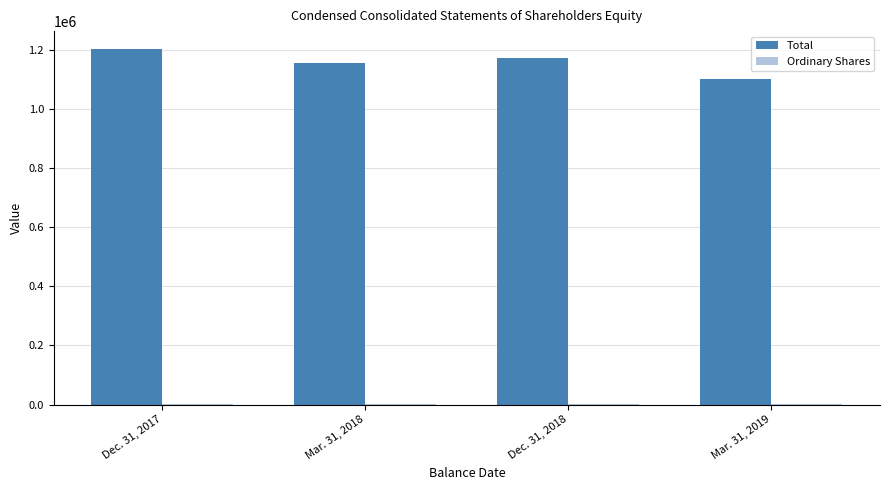

The value of Total at Dec. 31, 2018 is 1171285. True or false?

True